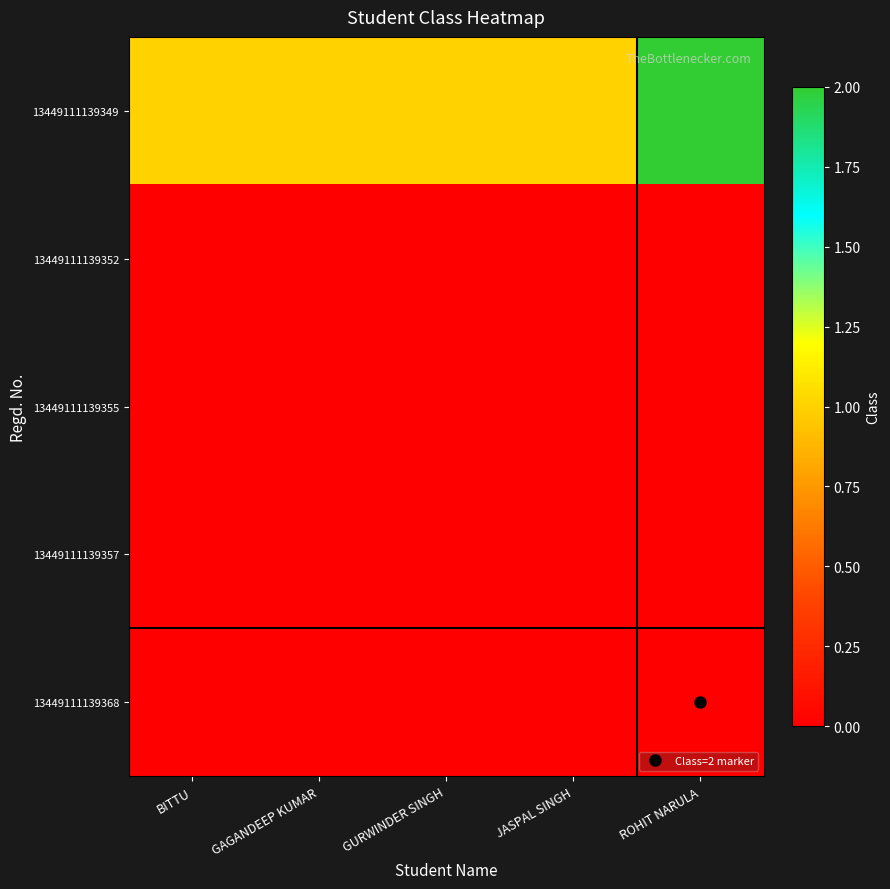

Which series has the widest spread of values?

13449111139349